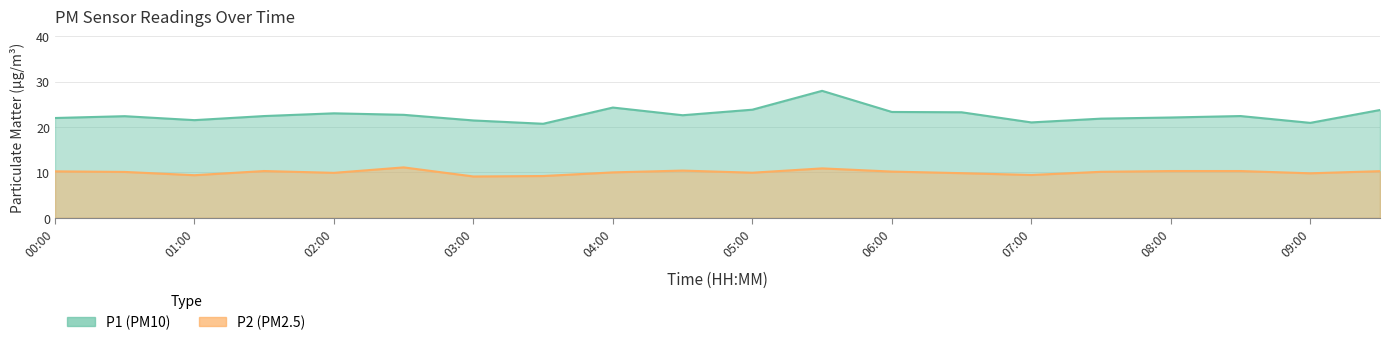

What are all the series names shown in the legend?

P1, P2